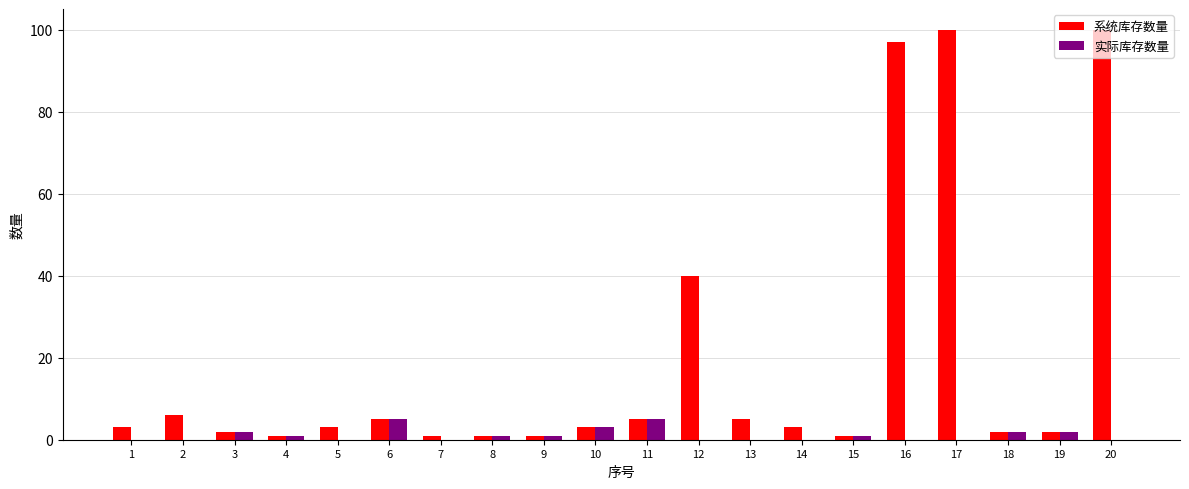

Reading right to left, transcribe all the data shown in this chart.

系统库存数量: 100	2	2	100	97	1	3	5	40	5	3	1	1	1	5	3	1	2	6	3
实际库存数量: 0	2	2	0	0	1	0	0	0	5	3	1	1	0	5	0	1	2	0	0